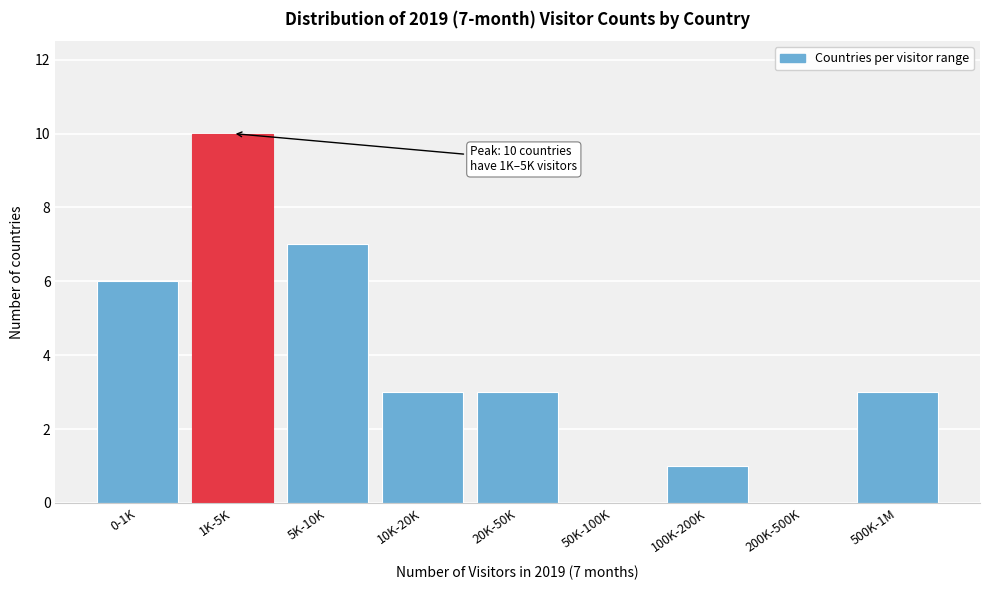

Reading right to left, what are all the values shown in this chart?

500K-1M=3	200K-500K=0	100K-200K=1	50K-100K=0	20K-50K=3	10K-20K=3	5K-10K=7	1K-5K=10	0-1K=6